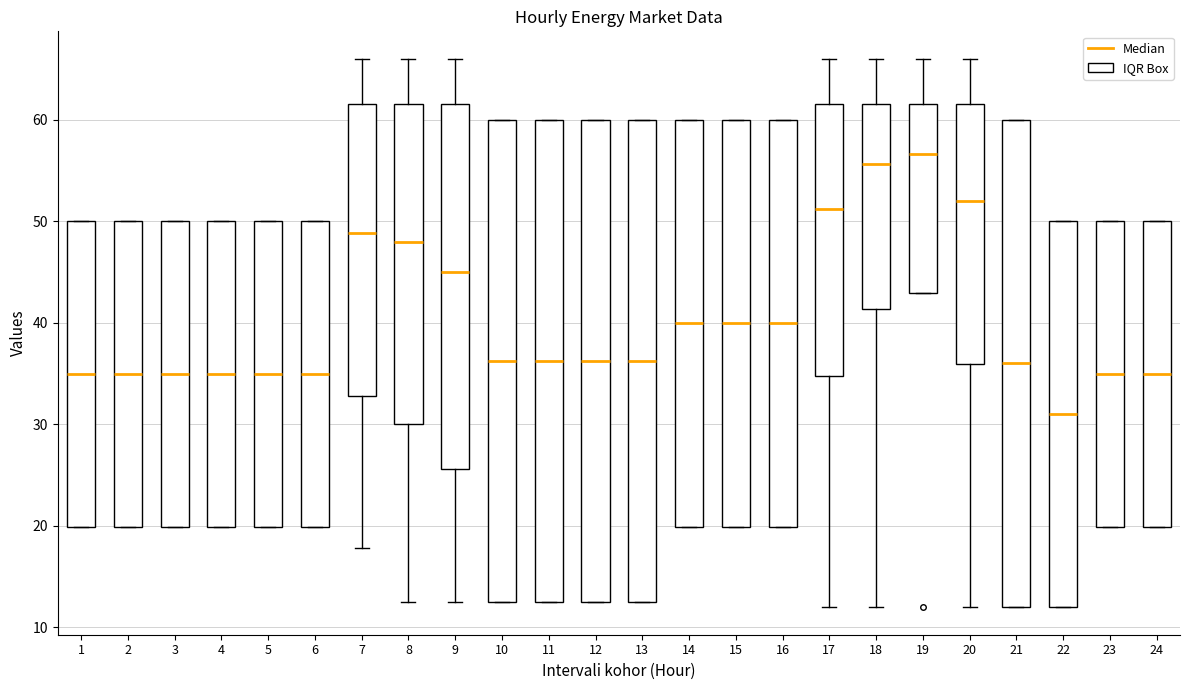

Where is the upper edge of the box at x = 5 on the y-axis? The values are not printed on the chart, so give them approximately, as read against the axis.

50